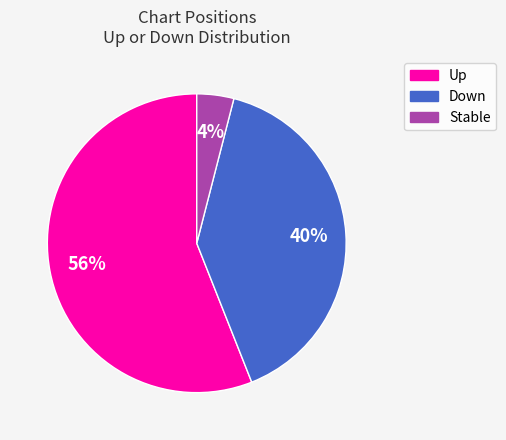

To the nearest percent, what is the difference between the largest and smallest slice percentages?

52%